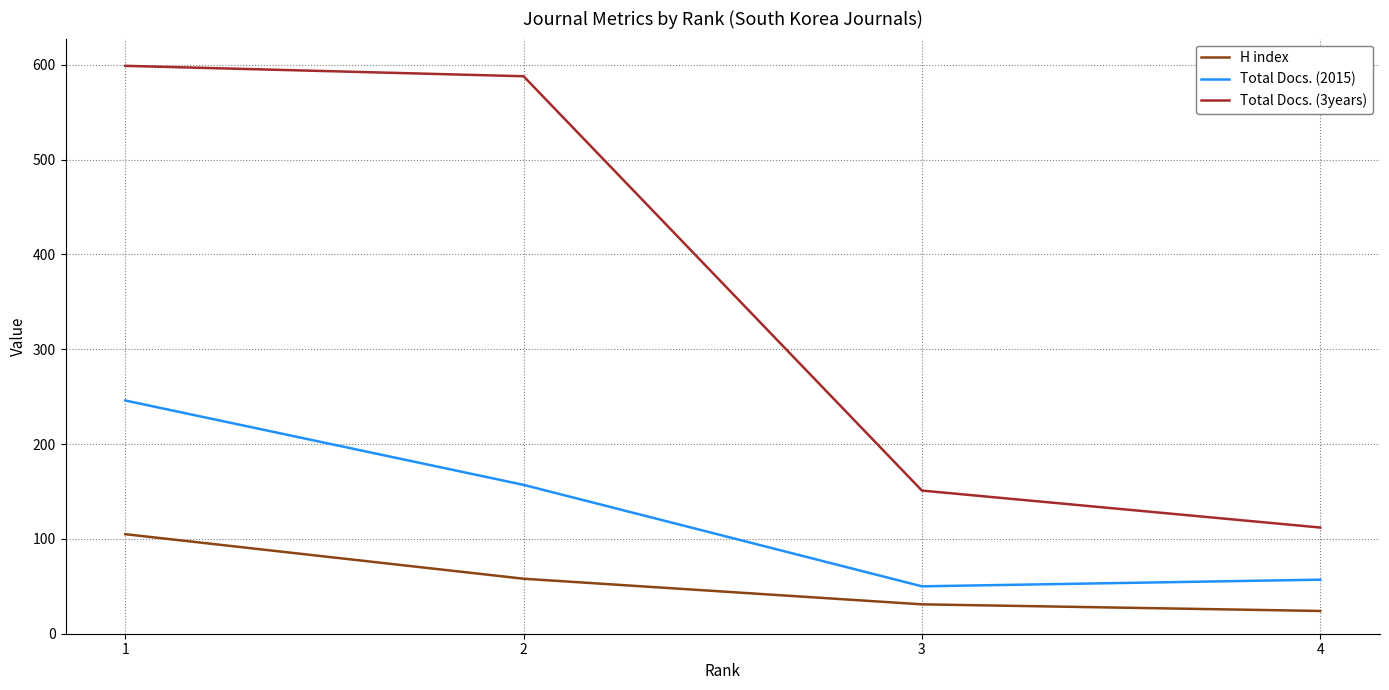

Is the value of Total Docs. (2015) at 2 greater than the value of H index at 3?

Yes